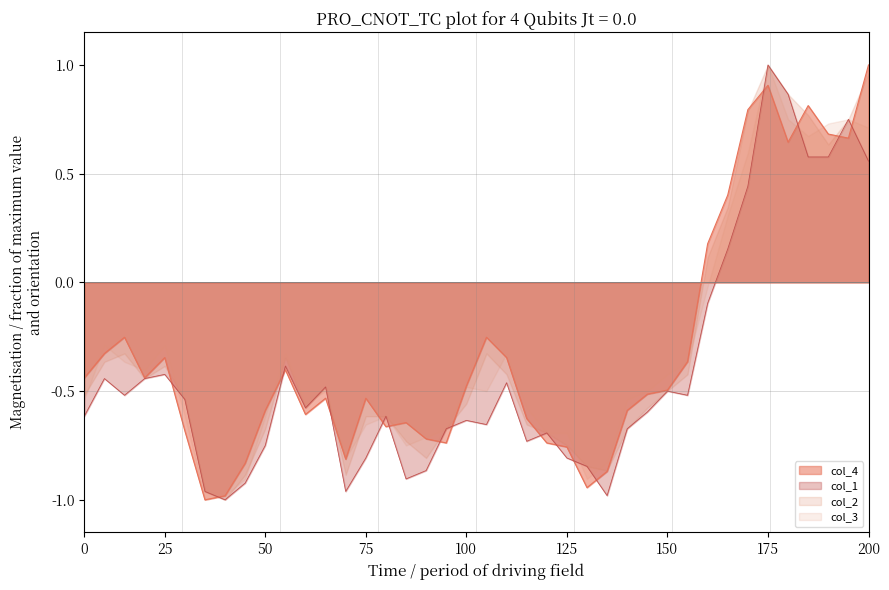

What is the total value across all series at 150?

-1.9